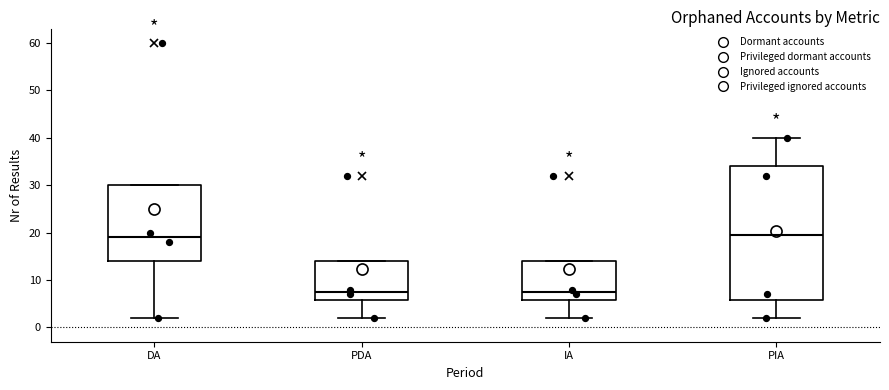

Where is the upper edge of the box for DA on the y-axis? The values are not printed on the chart, so give them approximately, as read against the axis.

30